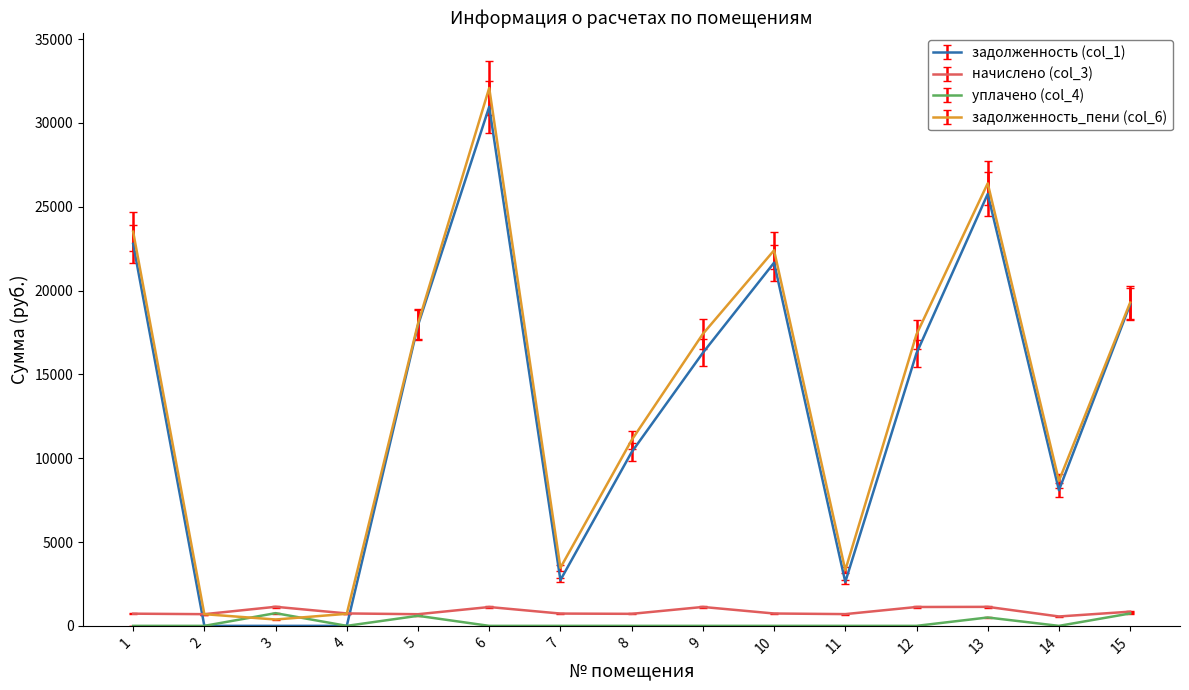

Which series ends up on top after the final intersection of задолженность_пени (col_6) and уплачено (col_4)?

задолженность_пени (col_6)